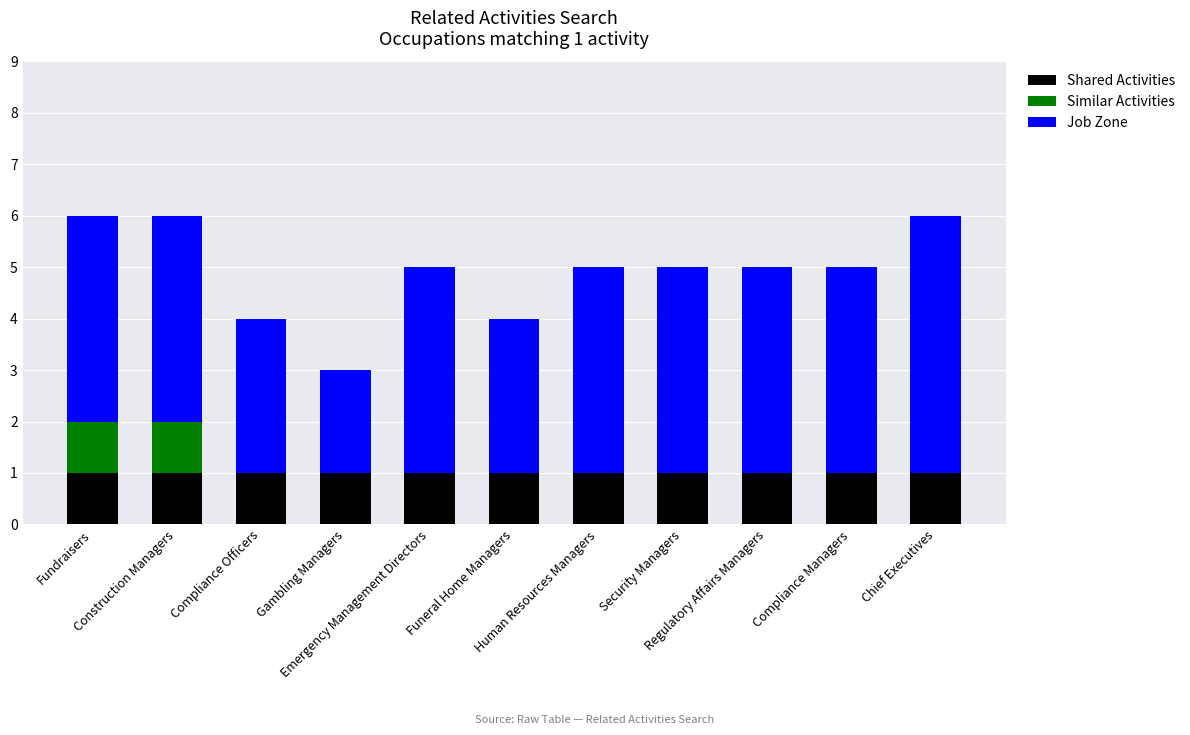

At which label does Job Zone first exceed 4?

Chief Executives